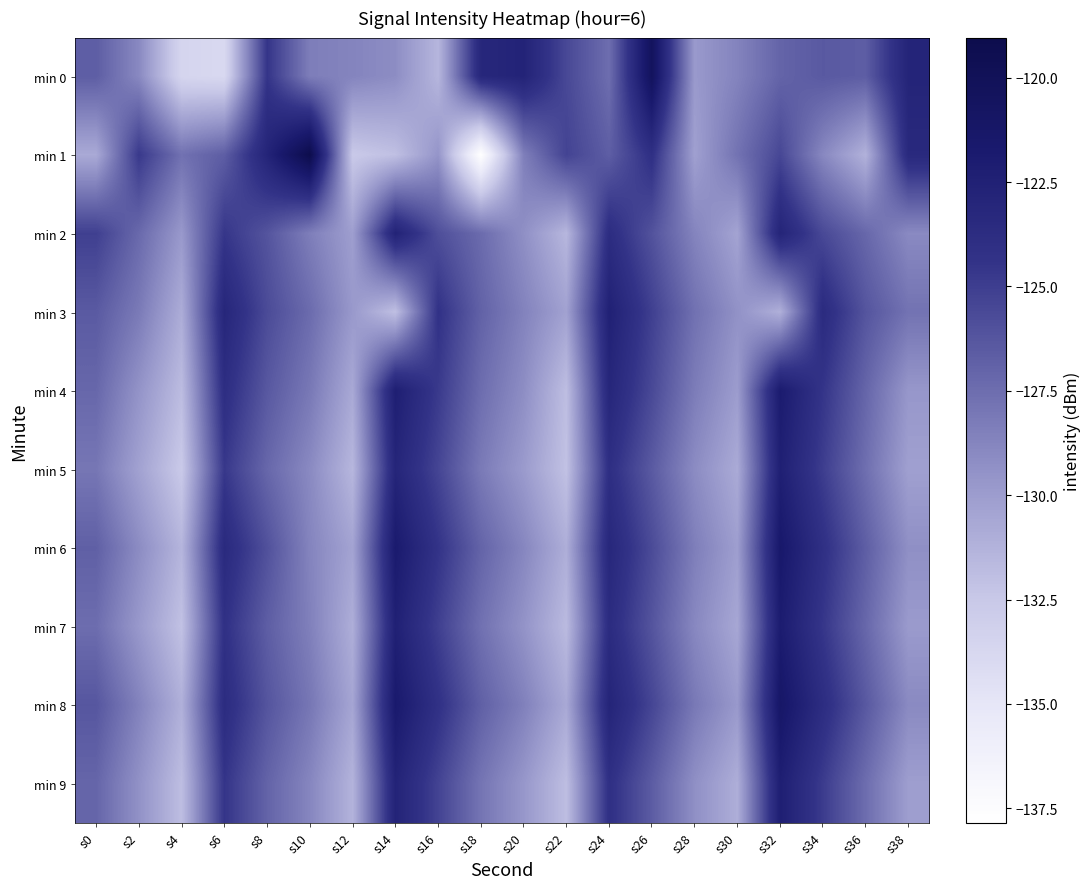

What is the total value across all series at s36?

-1273.8